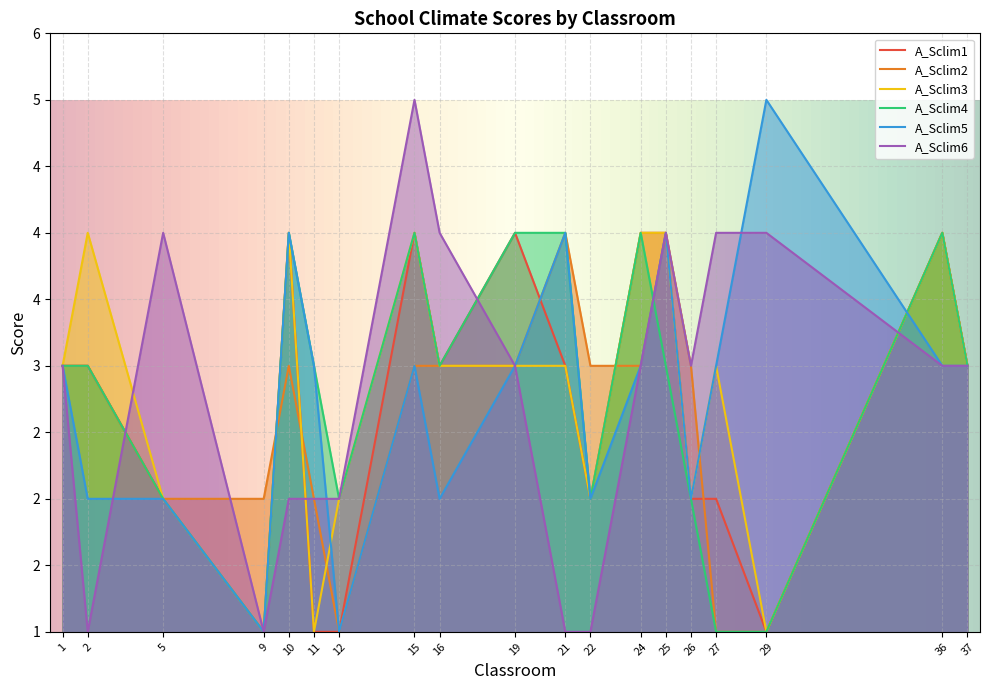

True or false: A_Sclim2 and A_Sclim4 cross at least once.

True